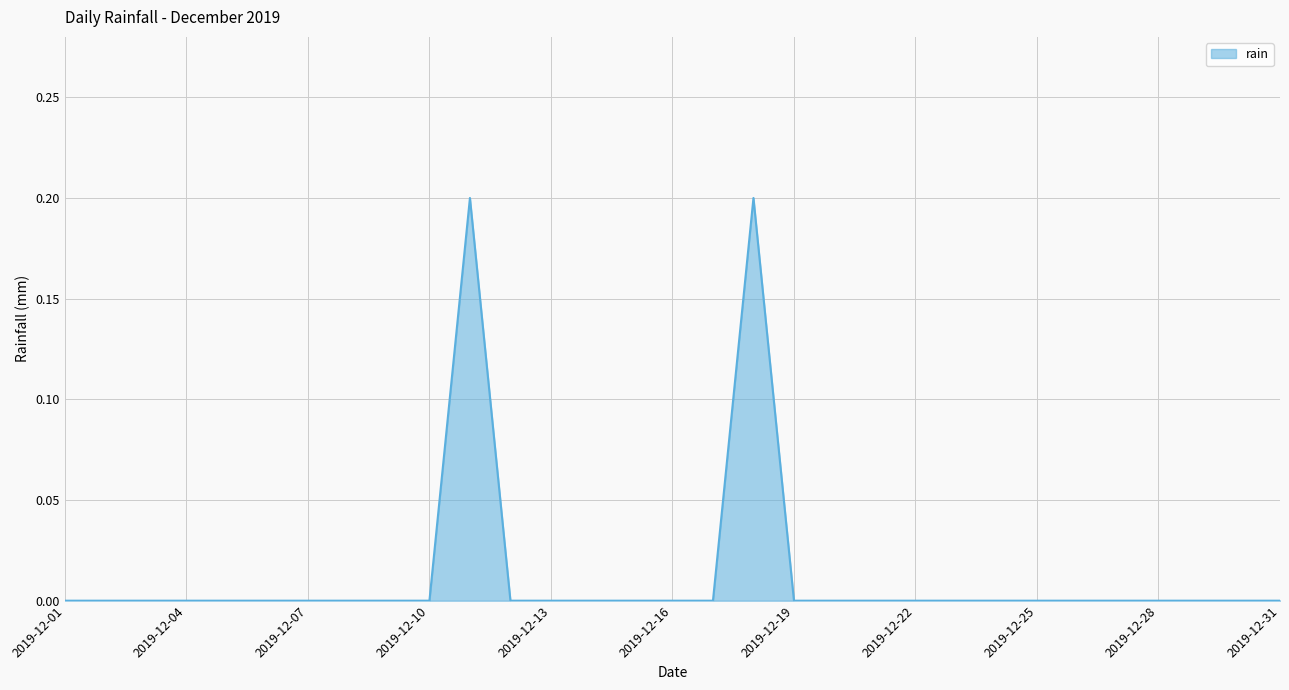

How many interior local peaks (higher than both neighbors) does the data have?

2